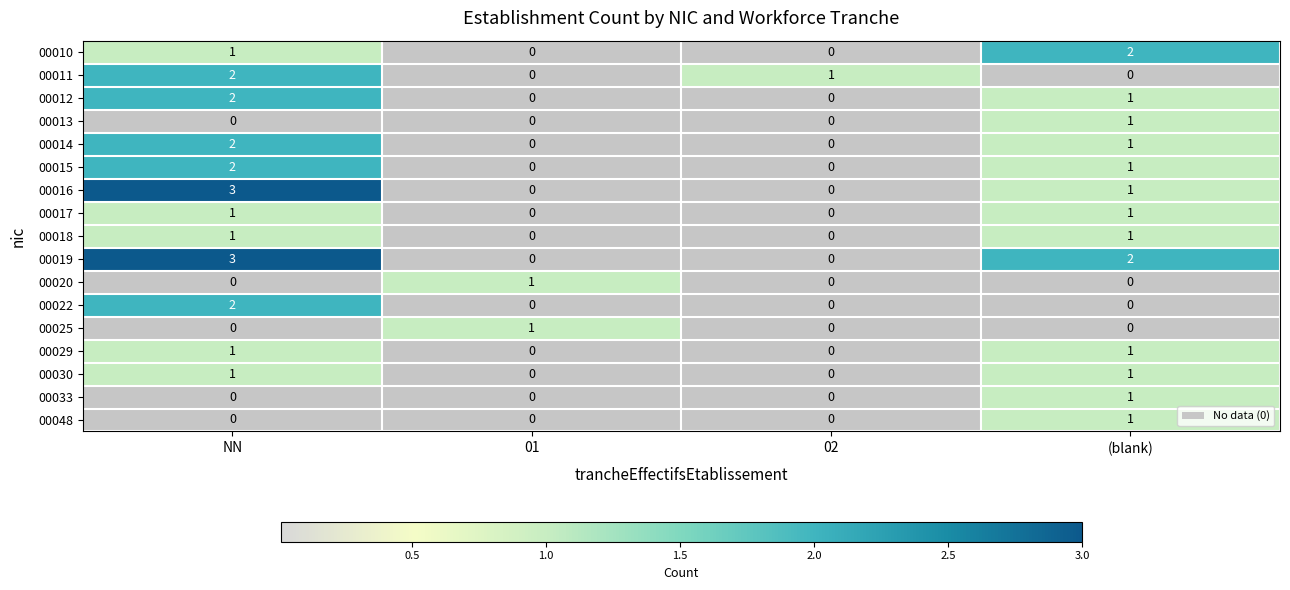

True or false: 00010 has a value of 1 at NN.

True